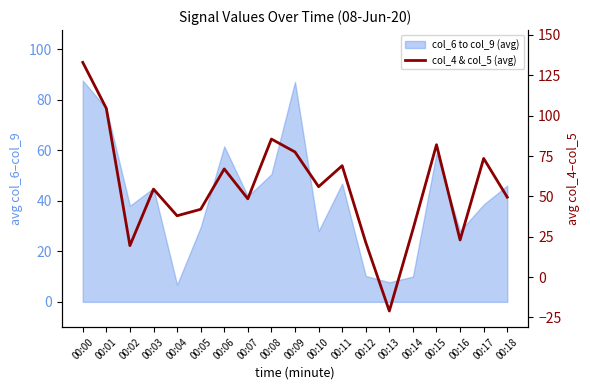

At which category does the data reach its first local valley?

00:02